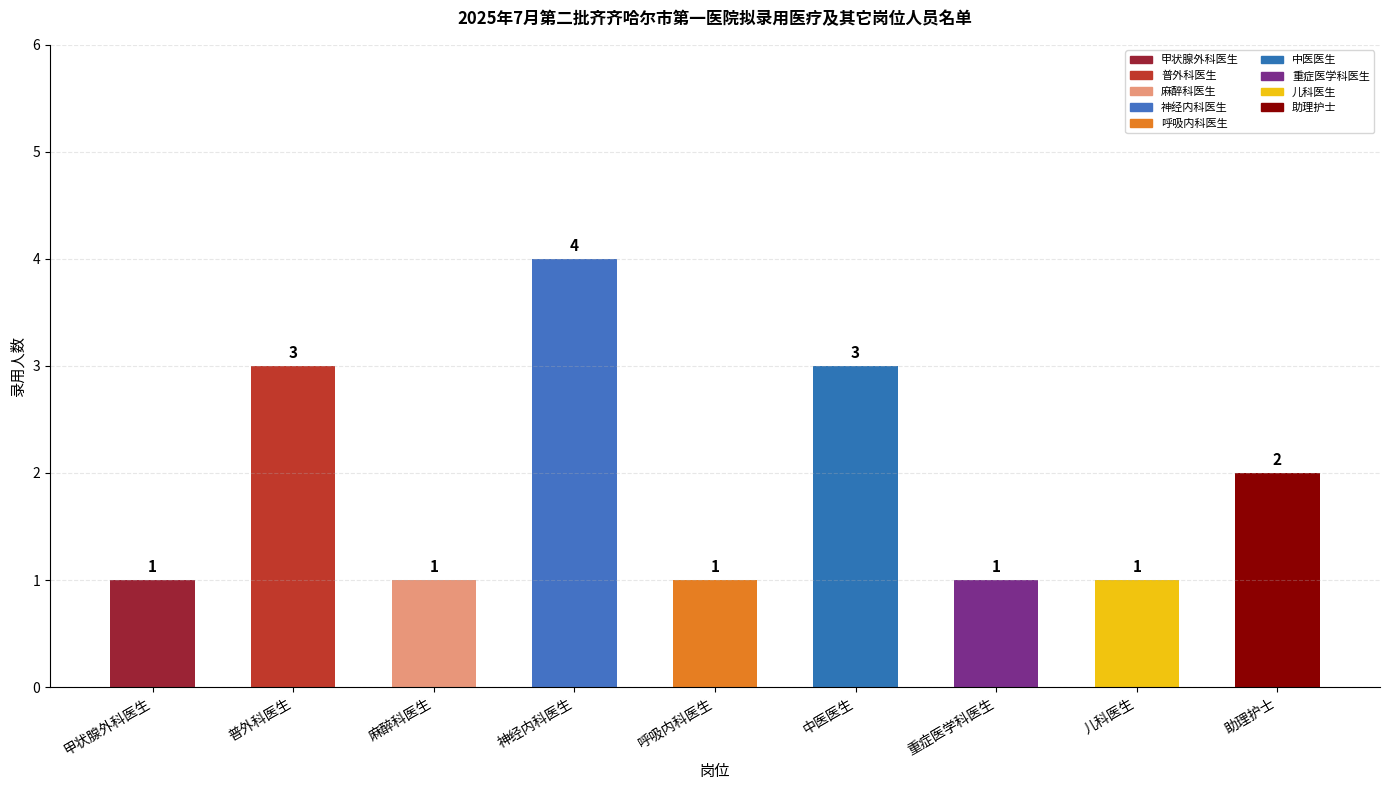

Between 麻醉科医生 and 神经内科医生, which is larger?

神经内科医生